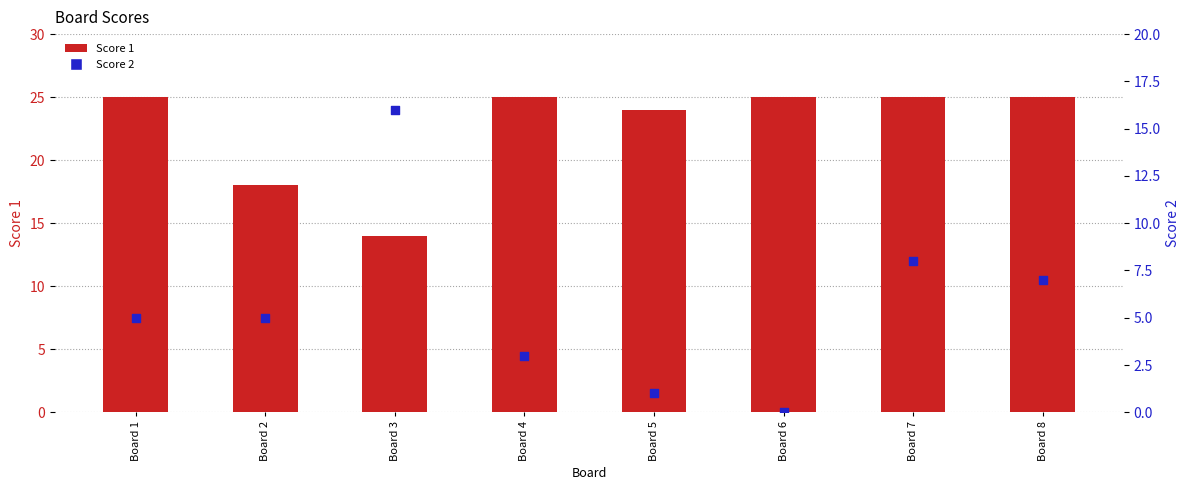

At which category is the sum across all series the highest?

Board 7